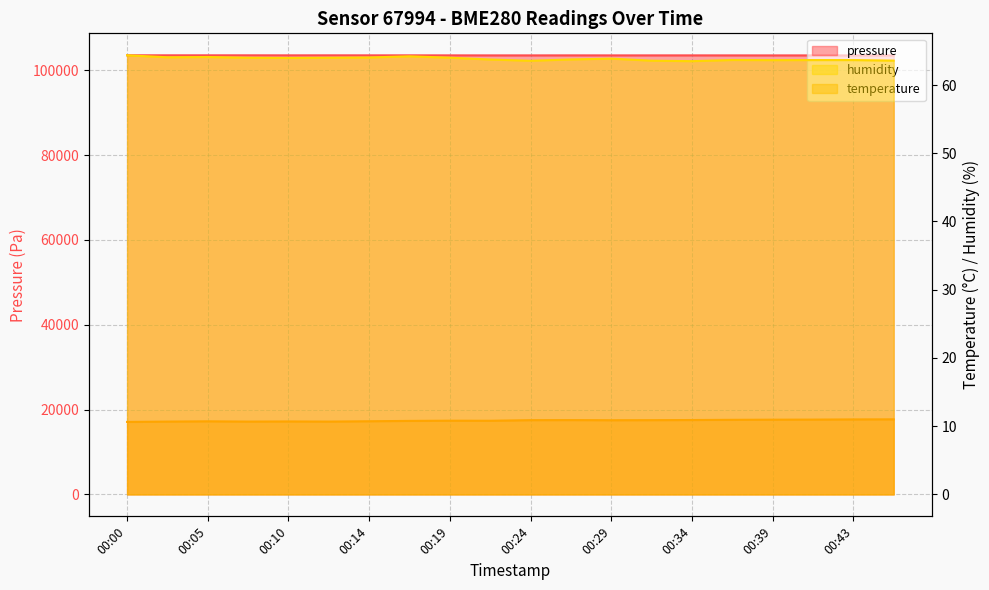

True or false: humidity and temperature cross at least once.

False